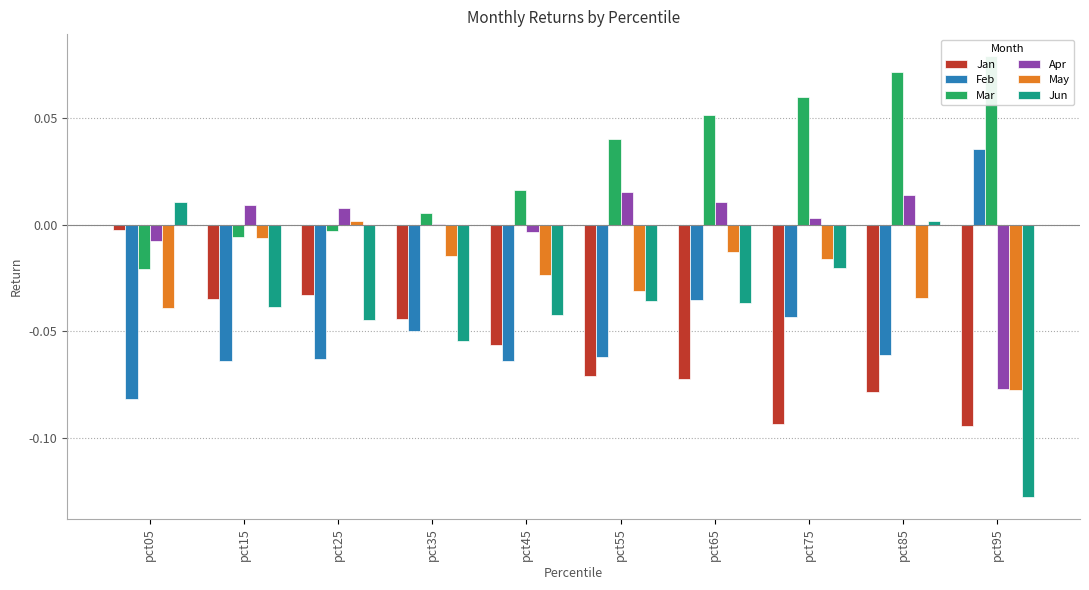

Rank the series by their maximum value, from lowest to highest.

Jan, May, Jun, Apr, Feb, Mar